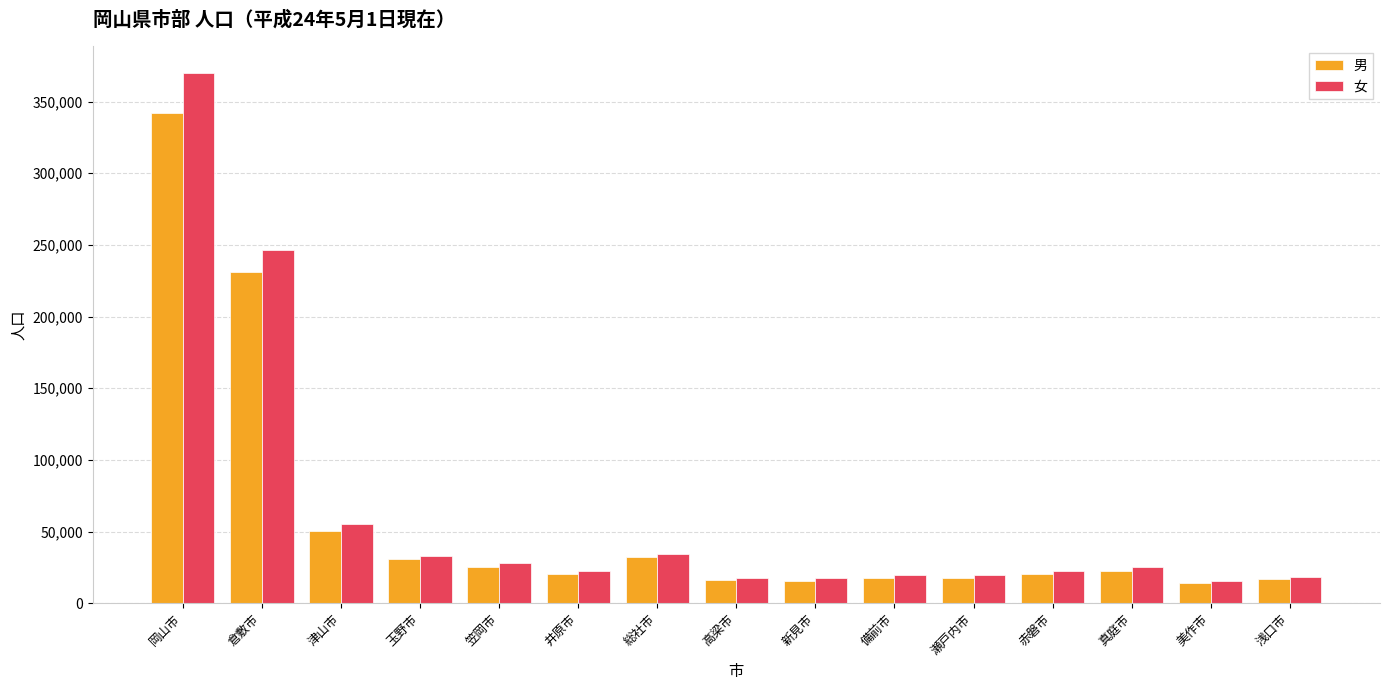

What is the smallest value displayed?

13995